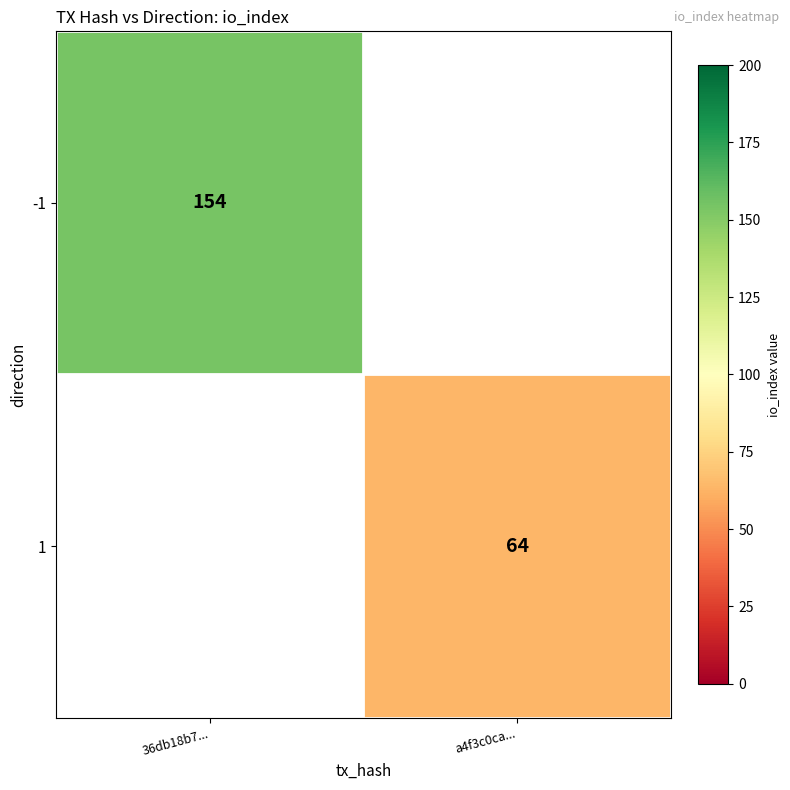

Is the value of 1 at a4f3c0ca... greater than the value of -1 at 36db18b7...?

No